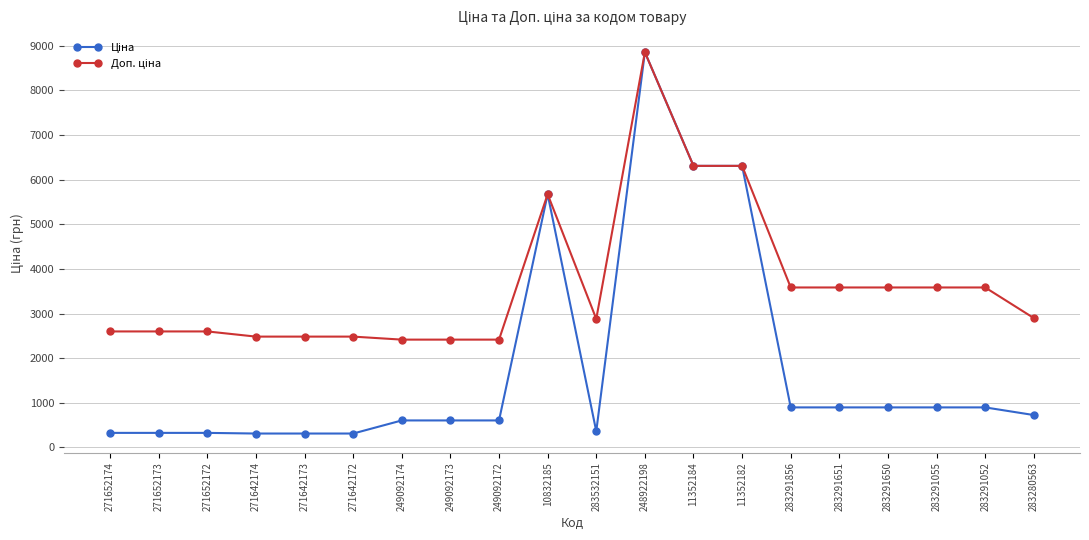

What is the spread (max minus min) of values at 271652172?

2273.5